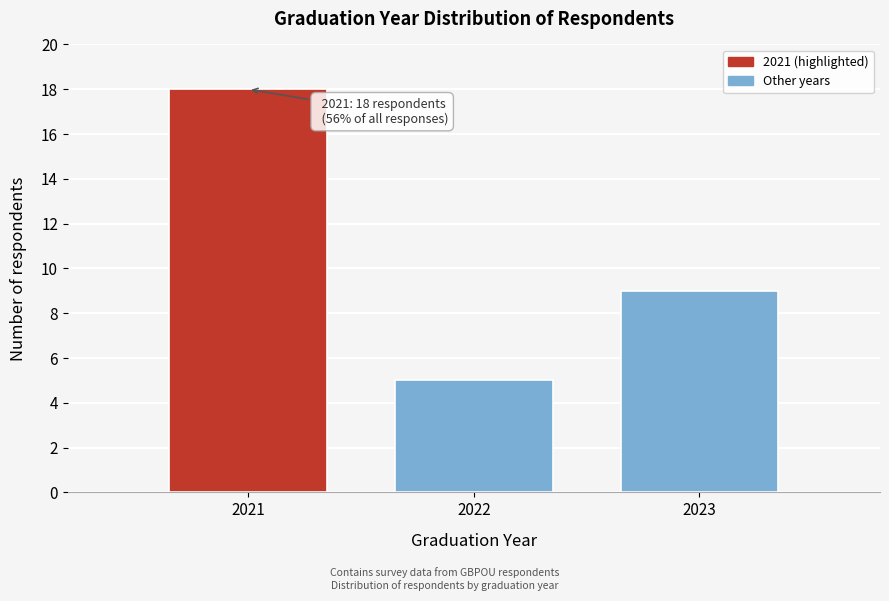

Reading left to right, transcribe all the data shown in this chart.

18	5	9